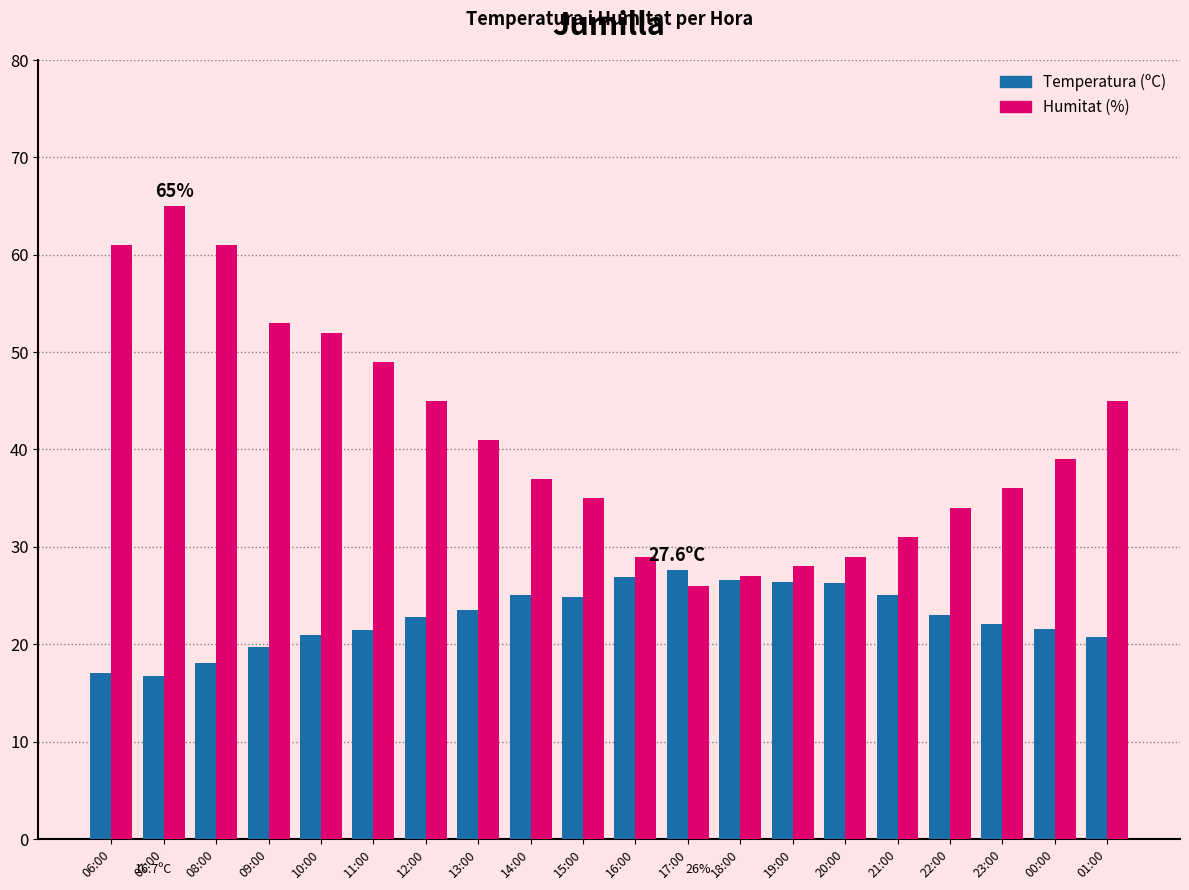

Which category has the highest value in the Temperatura (ºC) series?

17:00